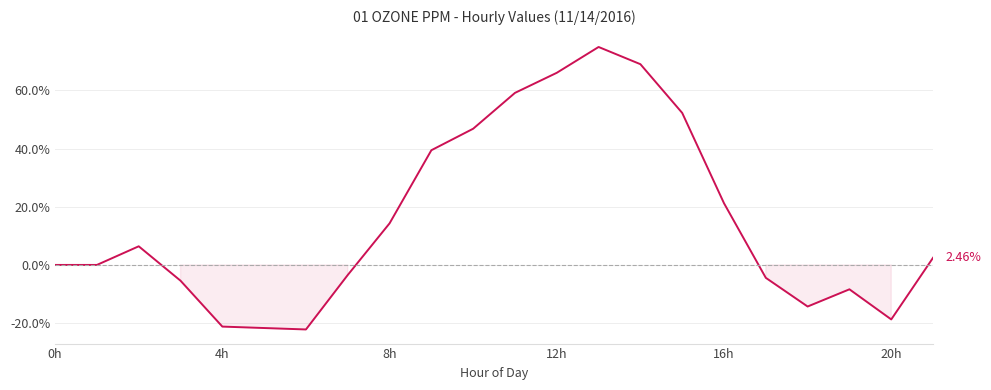

What is the label of the 14th point from the right?

8h